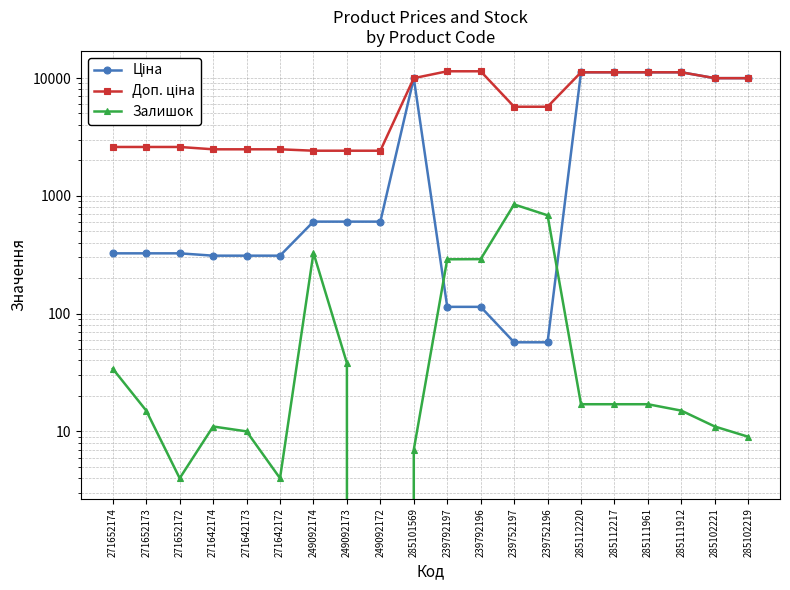

What position from the right is 285102219?

1